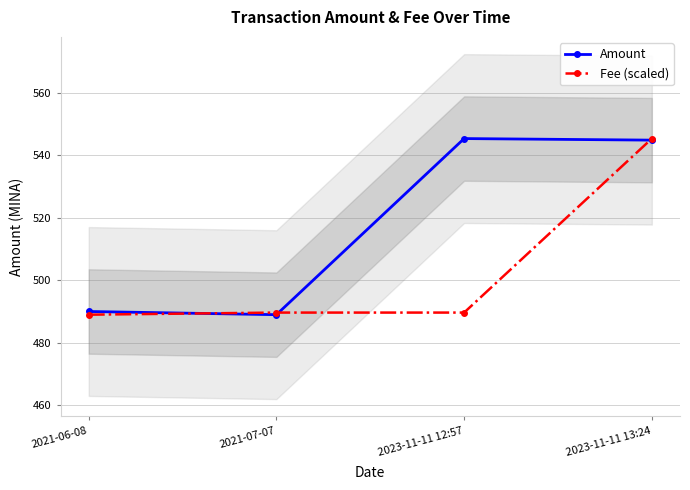

What is the minimum value shown in the chart?

489.0